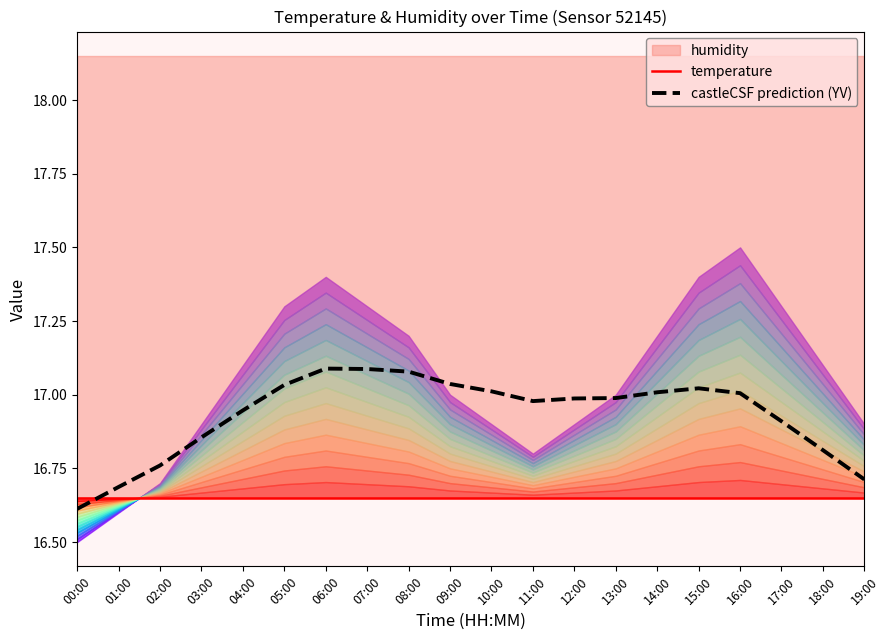

What position from the left is 05:00?

6